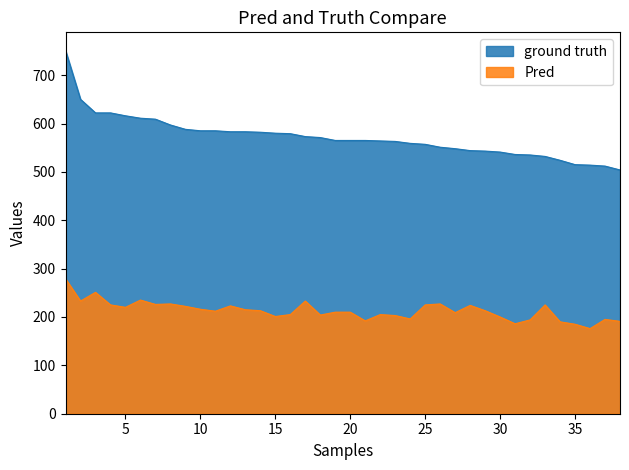

What is the sum of all Series values?

21724